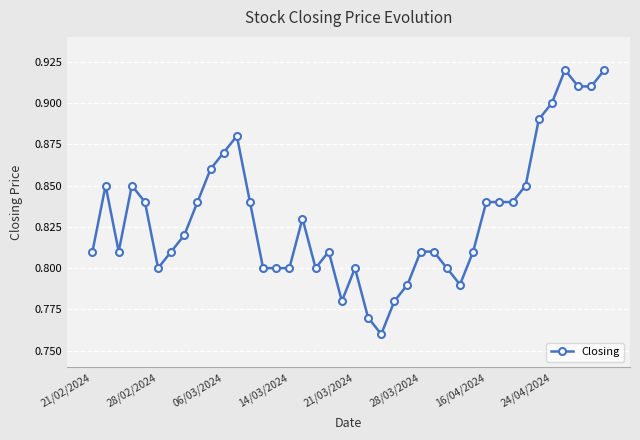

How many values are between 0 and 1?

40